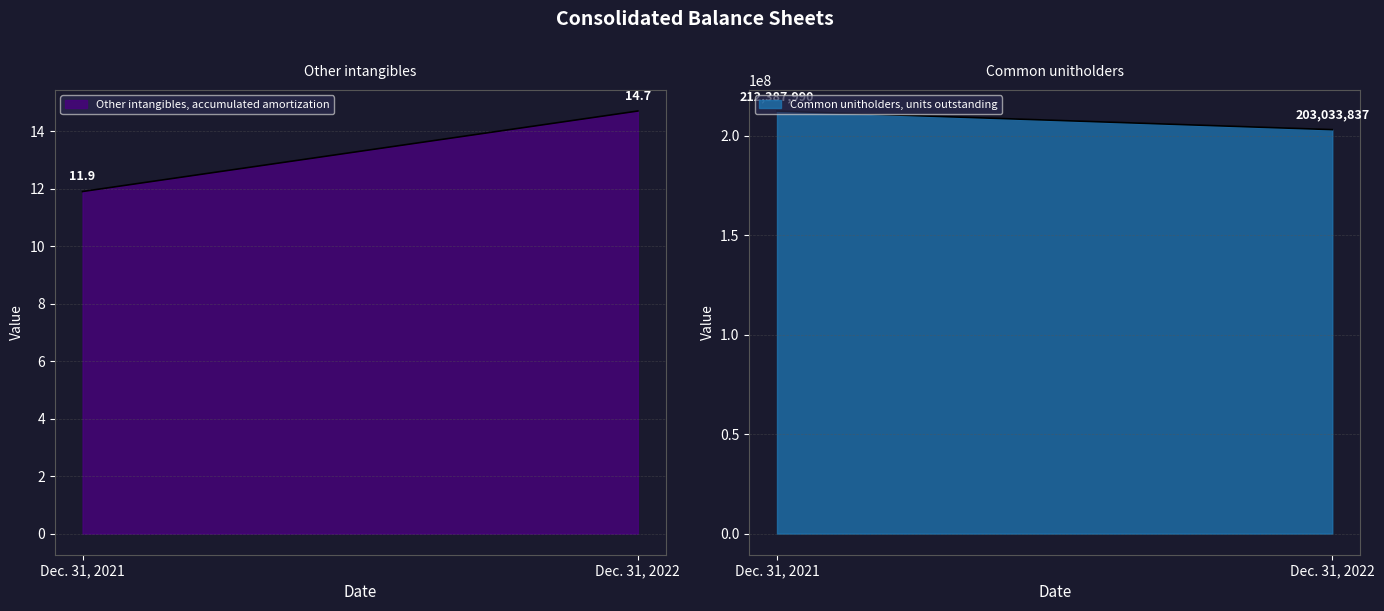

What is the value of the Dec. 31, 2022 point at the 1st from the left?

14.7